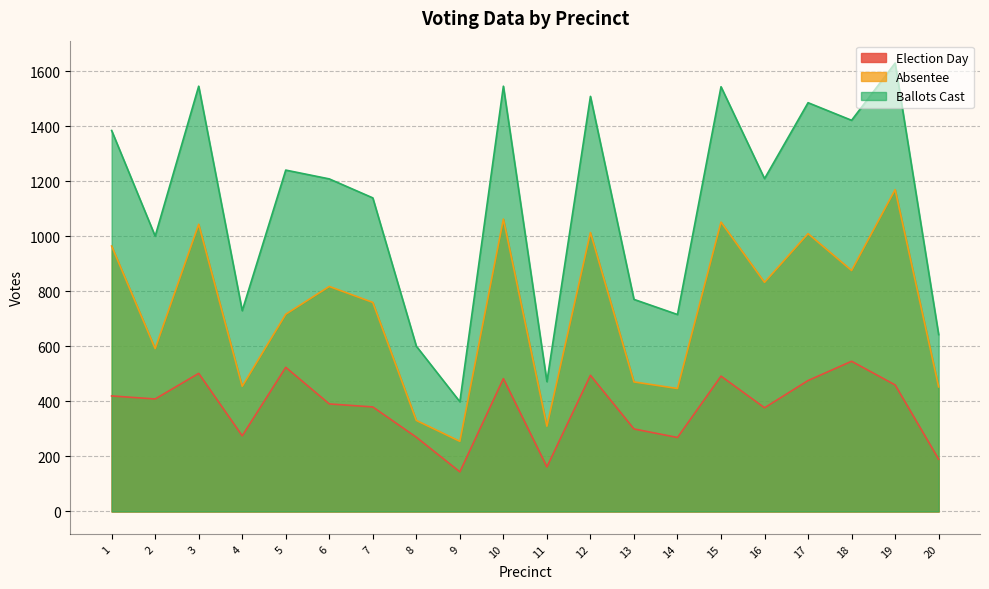

True or false: Absentee and Election Day intersect in this chart.

False